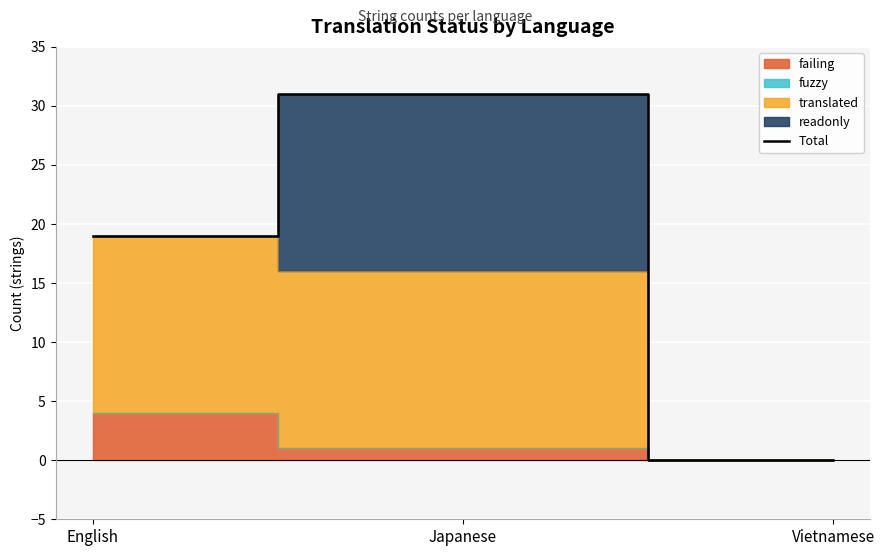

Reading left to right, what are all the values shown in this chart?

English=19	Japanese=31	Vietnamese=0